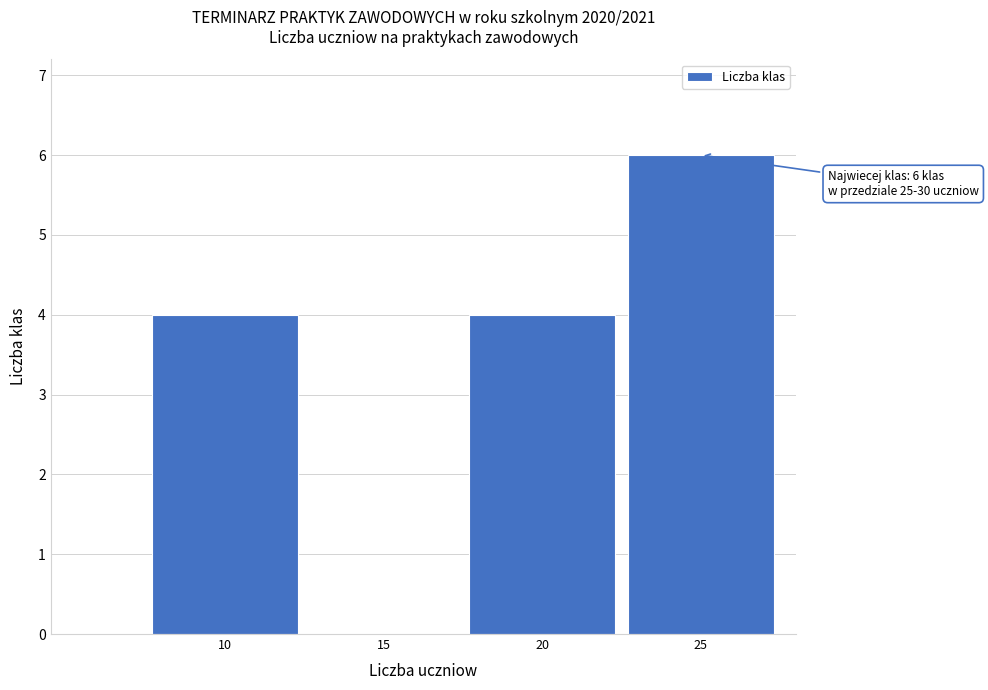

Reading left to right, transcribe all the data shown in this chart.

10=4	15=0	20=4	25=6